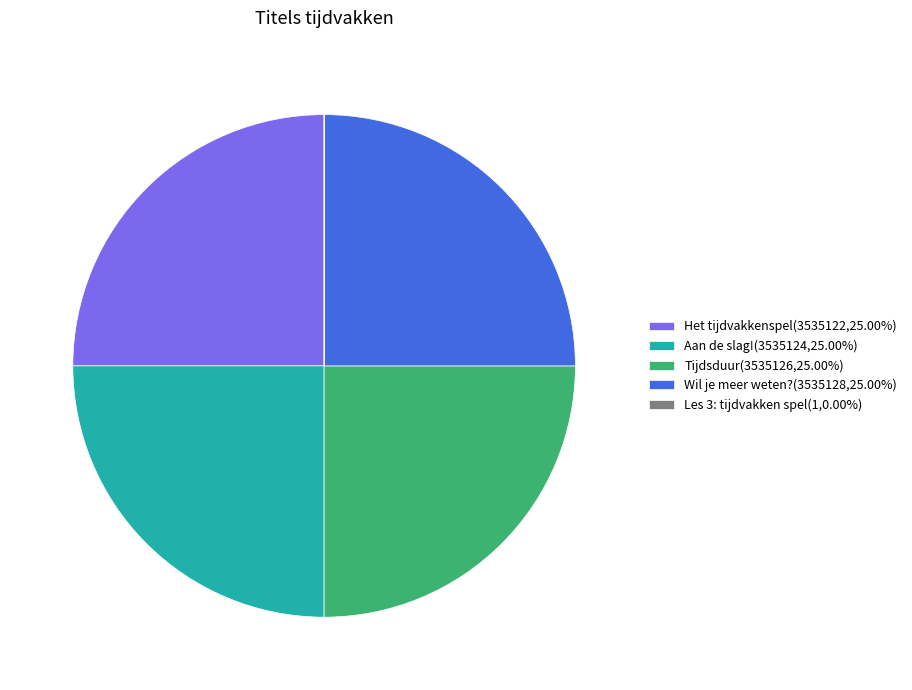

Does Het tijdvakkenspel(3535122,25.00%) represent more than half of the total?

No